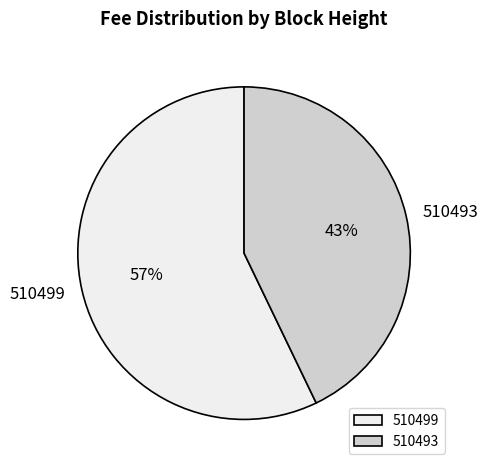

Do 510493 and 510499 together represent more than half of the pie?

Yes